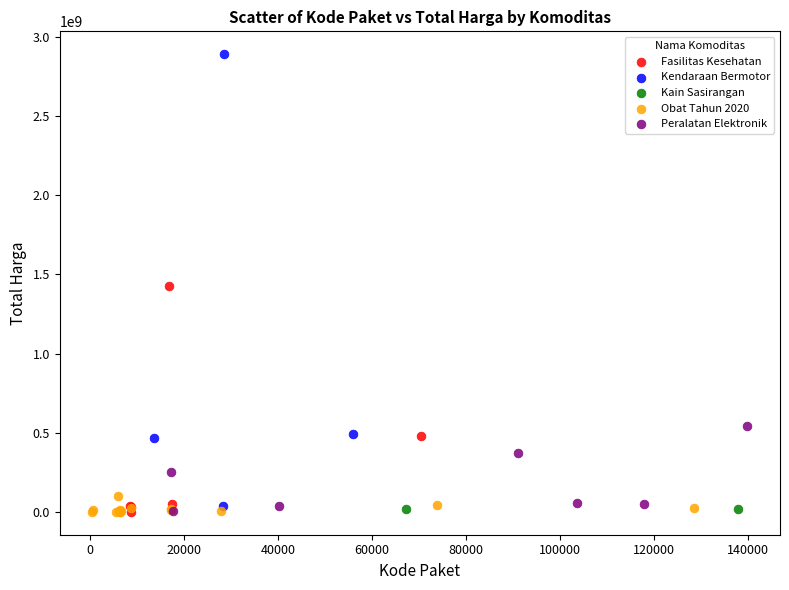

What are all the series names shown in the legend?

Fasilitas Kesehatan, Kendaraan Bermotor, Kain Sasirangan, Obat Tahun 2020, Peralatan Elektronik